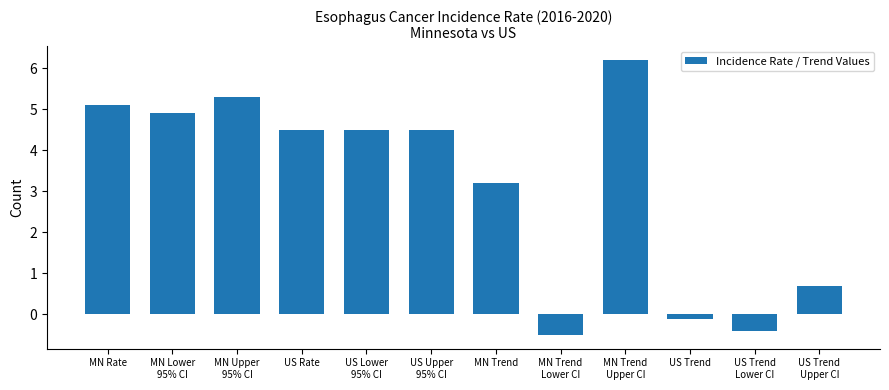

What is the smallest value displayed?

-0.5